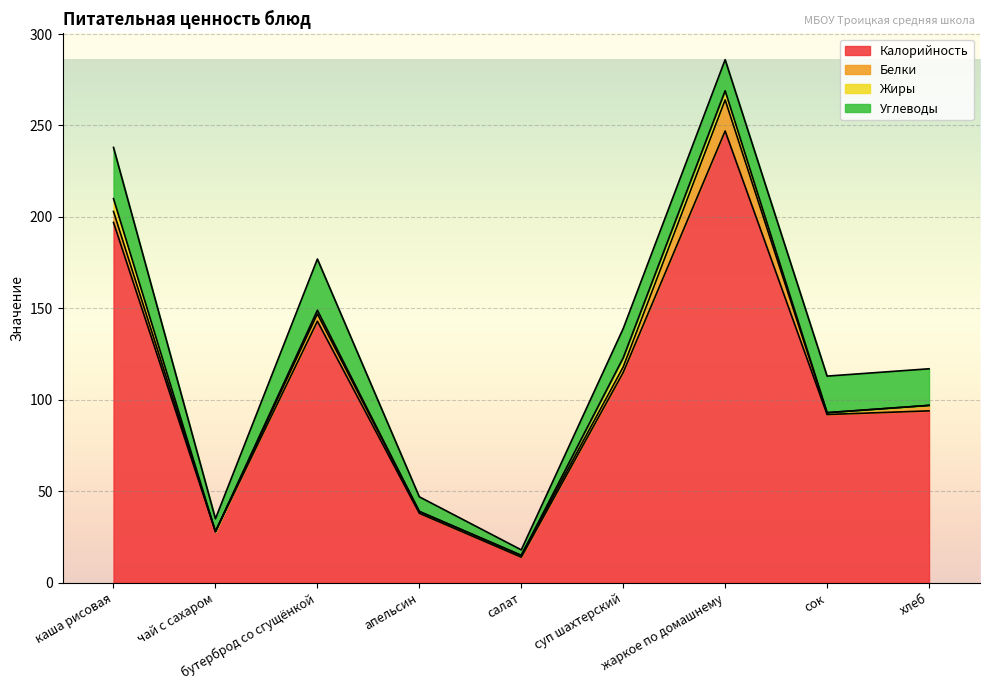

Which category has the highest value in the Жиры series?

каша рисовая